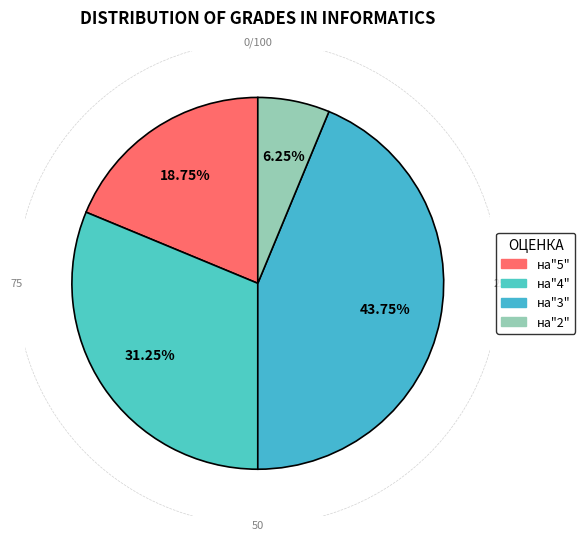

To the nearest percent, what is the combined percentage of на"4" and на"5"?

50%